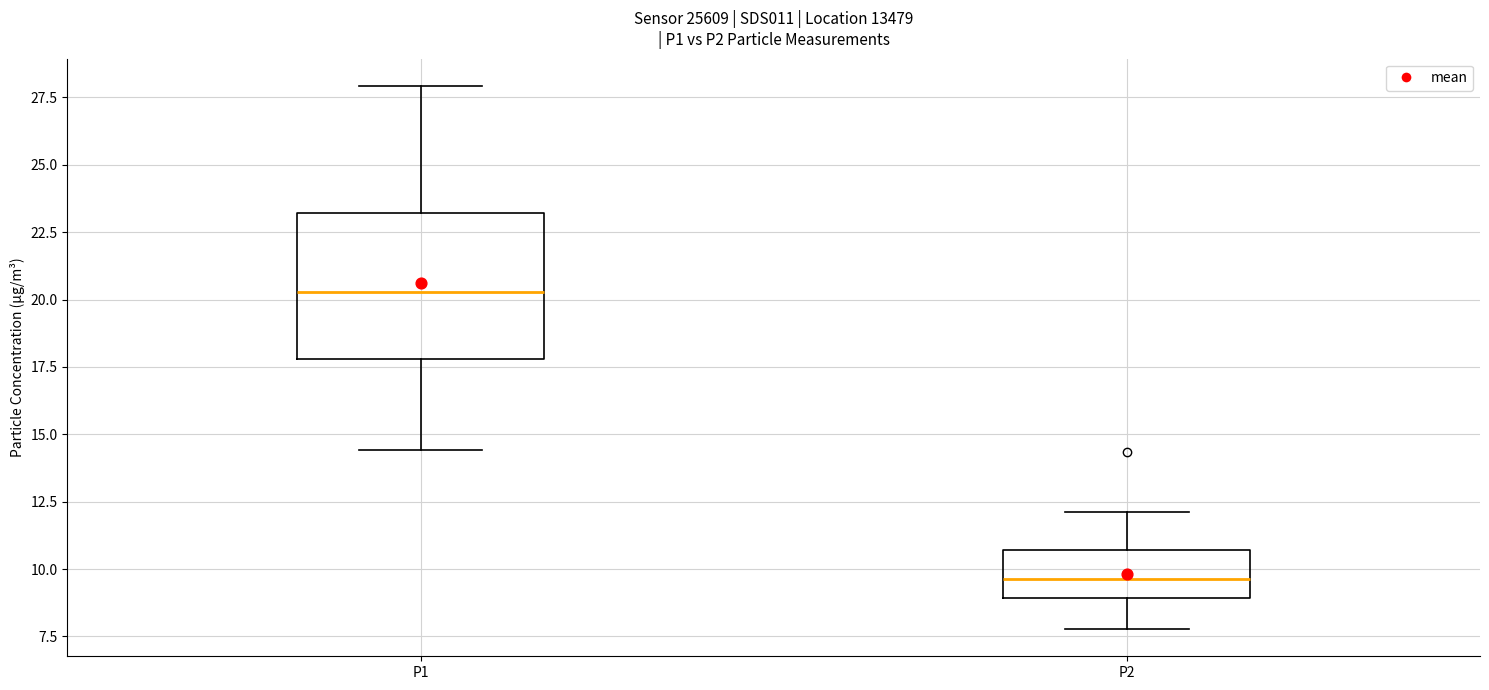

Where is the upper edge of the box for P1 on the y-axis? The values are not printed on the chart, so give them approximately, as read against the axis.

23.0